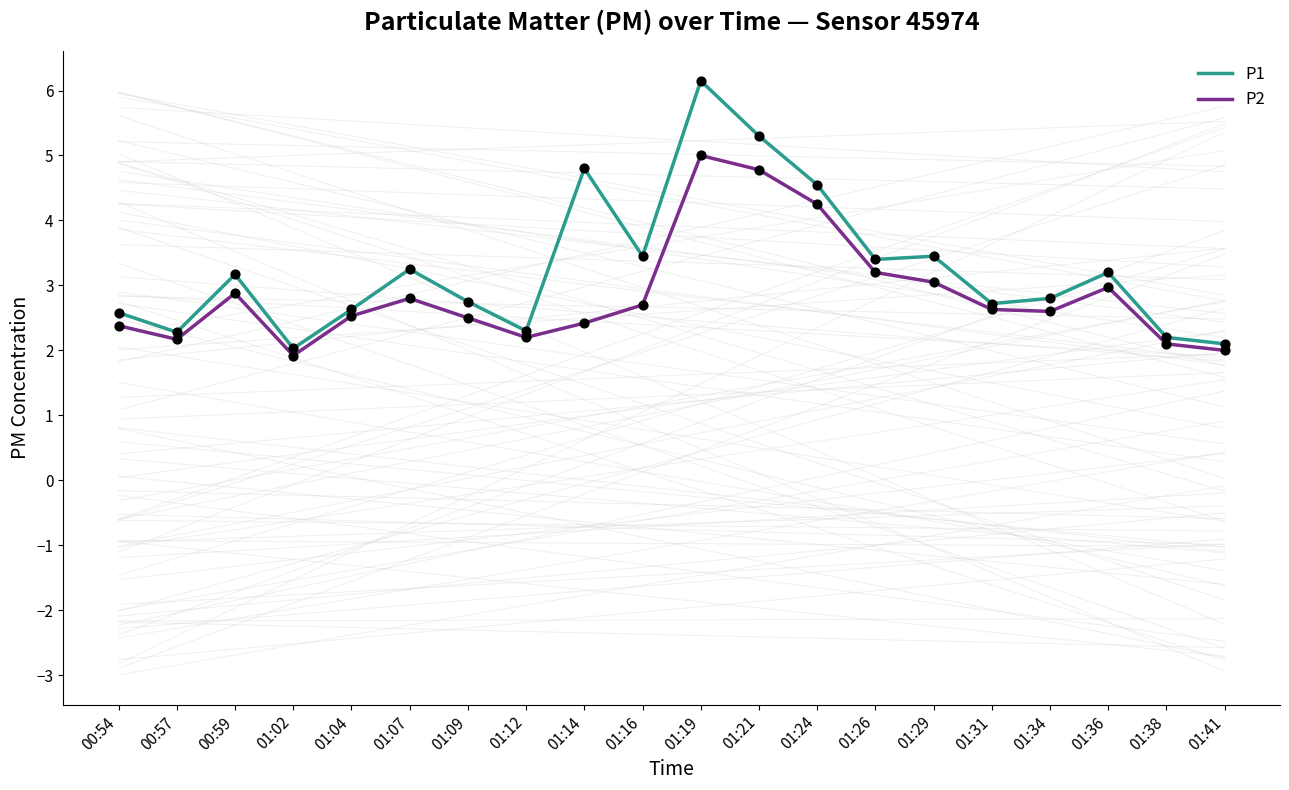

What is the total value across all series at 01:41?

8.2